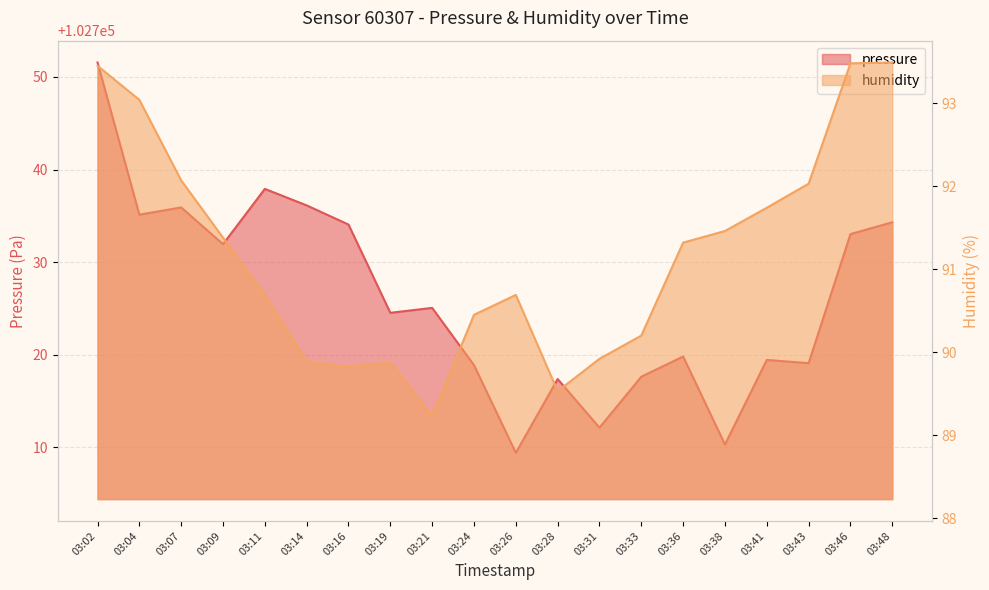

What is the value of the humidity point at the 10th from the left?

90.5